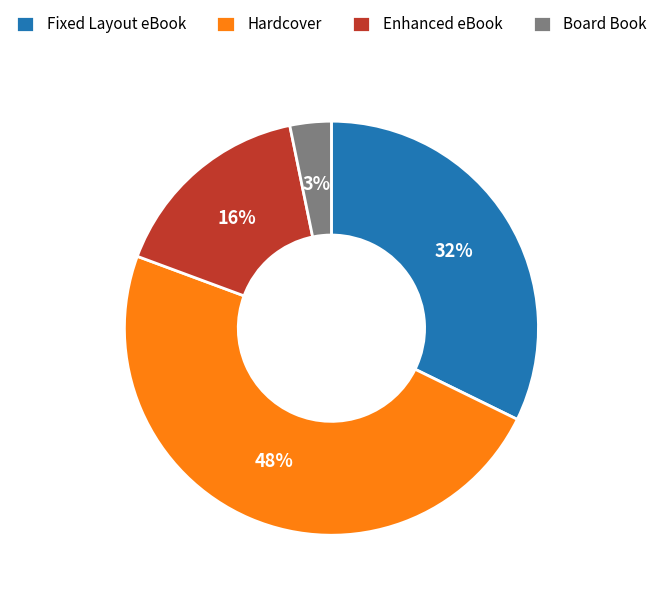

Is there any slice that represents more than half of the pie?

No